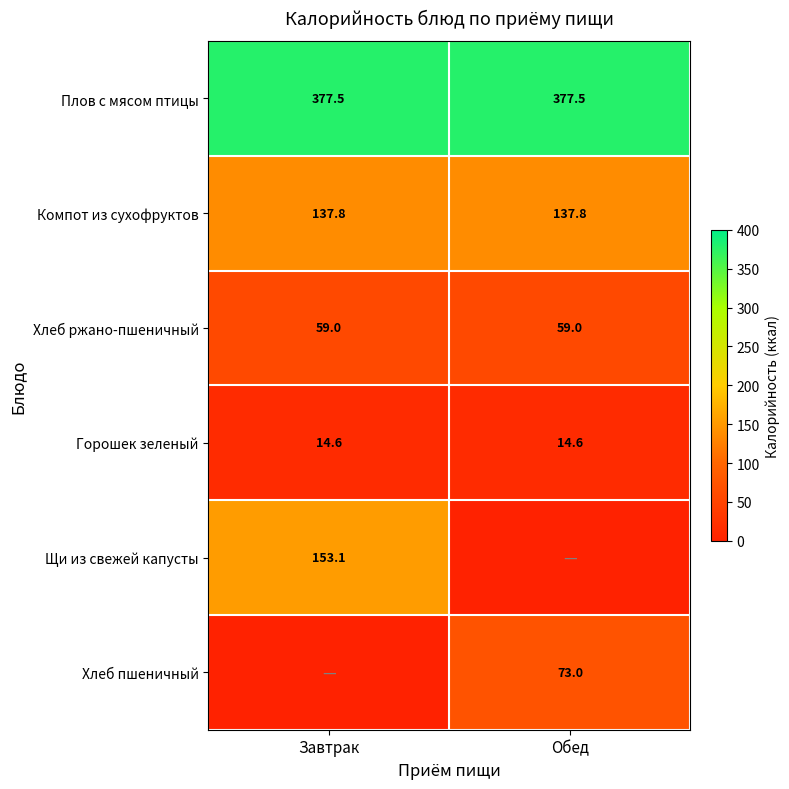

Is it true that Компот из сухофруктов equals 64.2 at Обед?

False